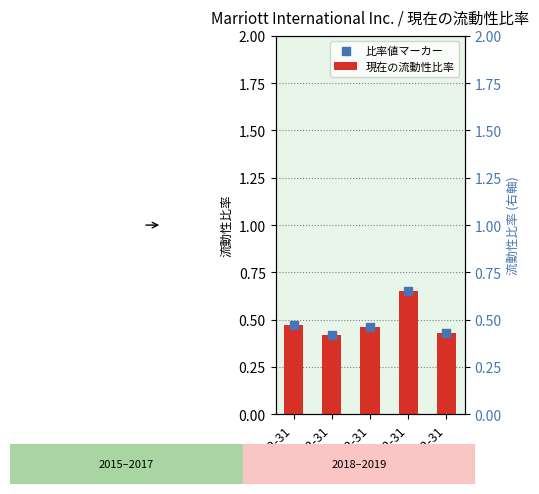

At how many categories does at least one series exceed 0?

5